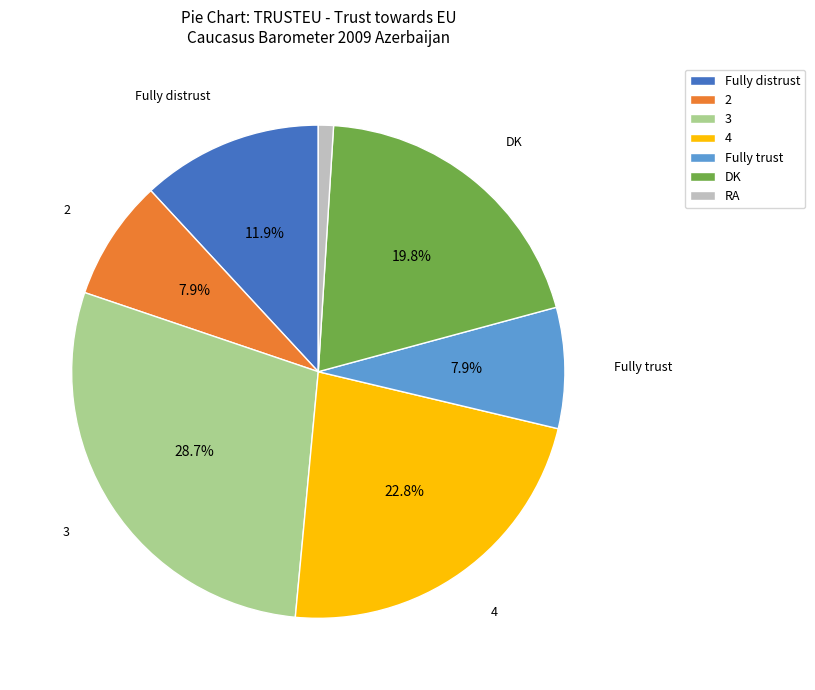

Approximately how many times larger is the value at 4 compared to Fully distrust?

1.9